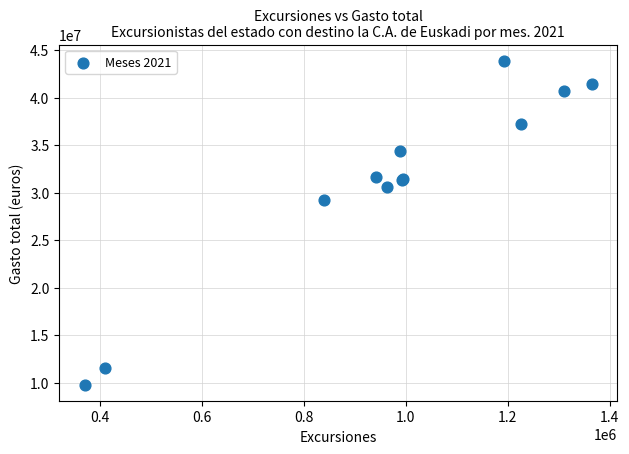

What Y value in the scatter plot is closest to 26824602?

29229115